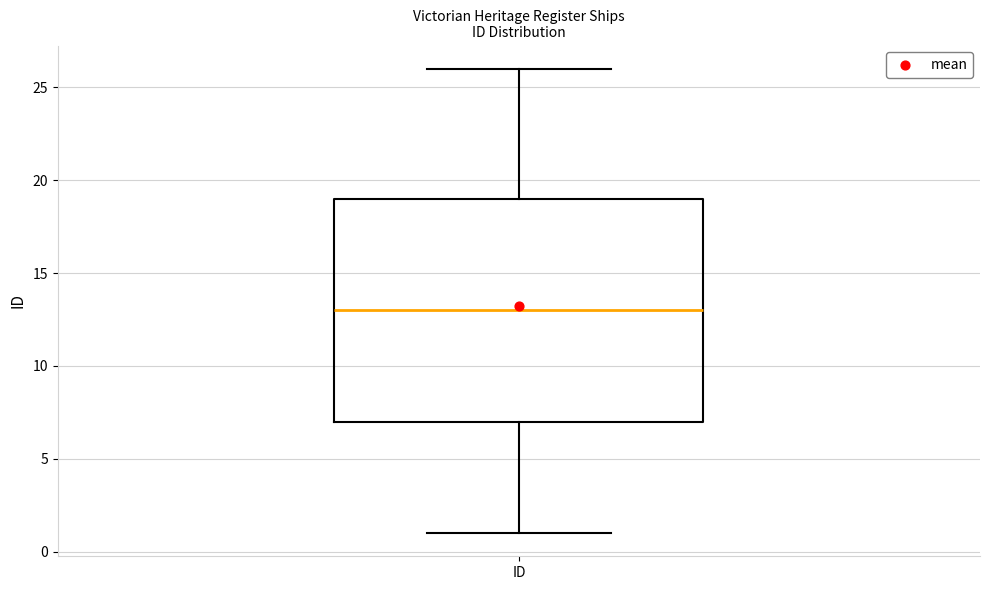

Read this box plot against the y-axis: the position of the median line, the range covered by the box, and the ends of both whiskers. The values are not printed on the chart, so give them approximately, as read against the axis.

median 13, box 7 to 19, whiskers 1 to 26